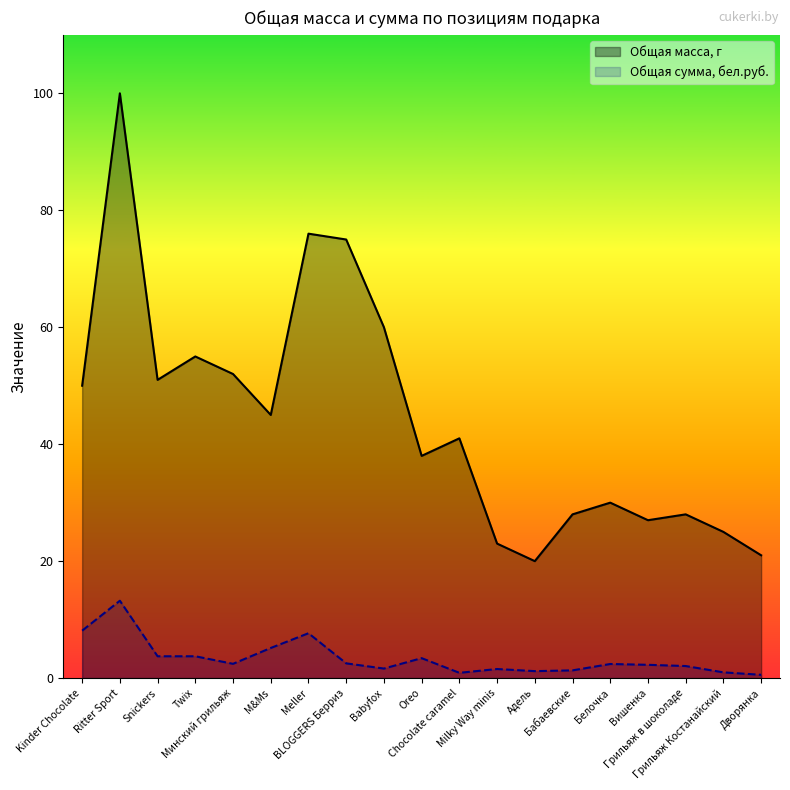

What is the smallest value displayed?

0.6